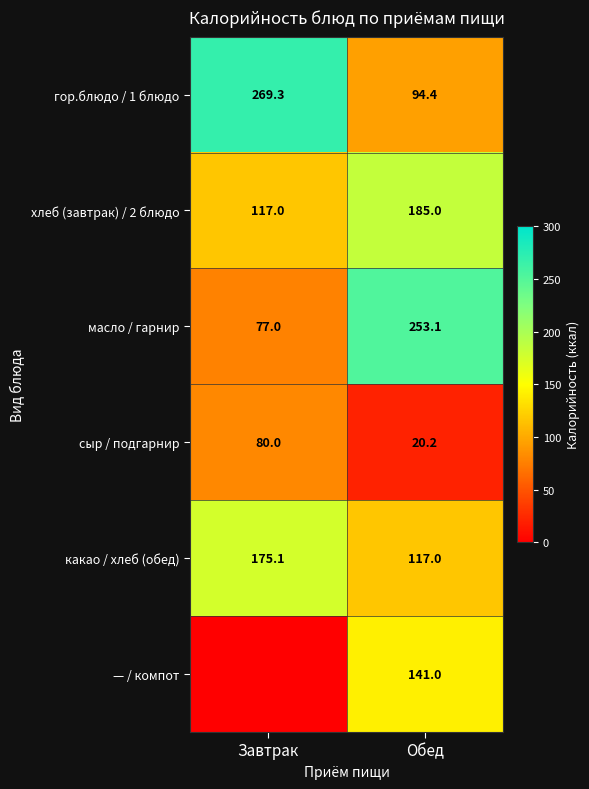

What is the spread (max minus min) of values at Завтрак?

269.3